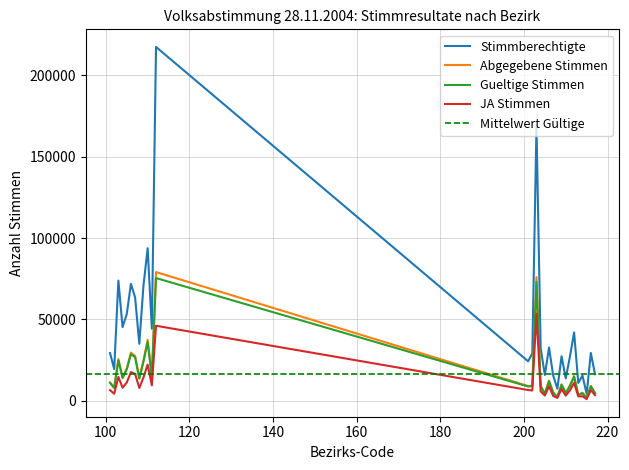

What is the maximum value for Stimmberechtigte?

217481